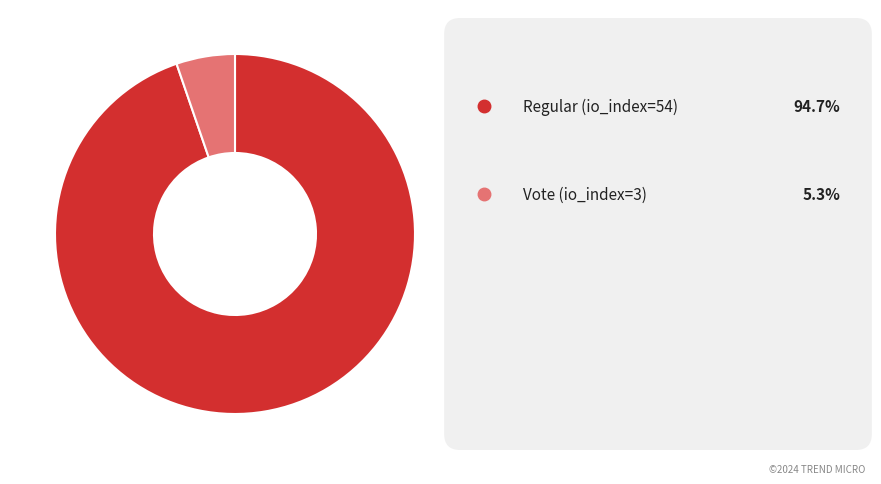

Is there a majority slice in this chart?

Yes